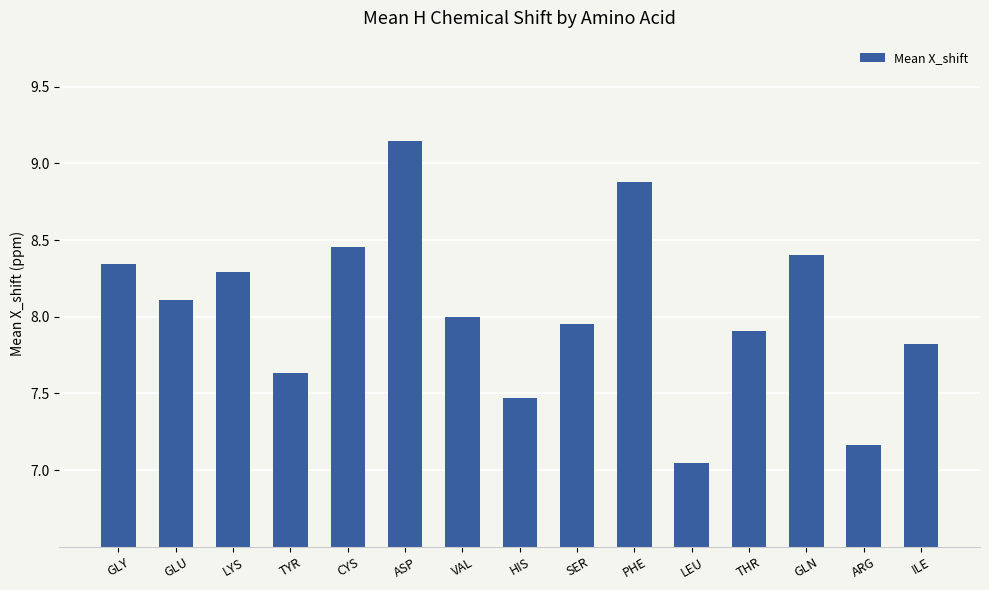

Between GLY and ASP, which is larger?

ASP